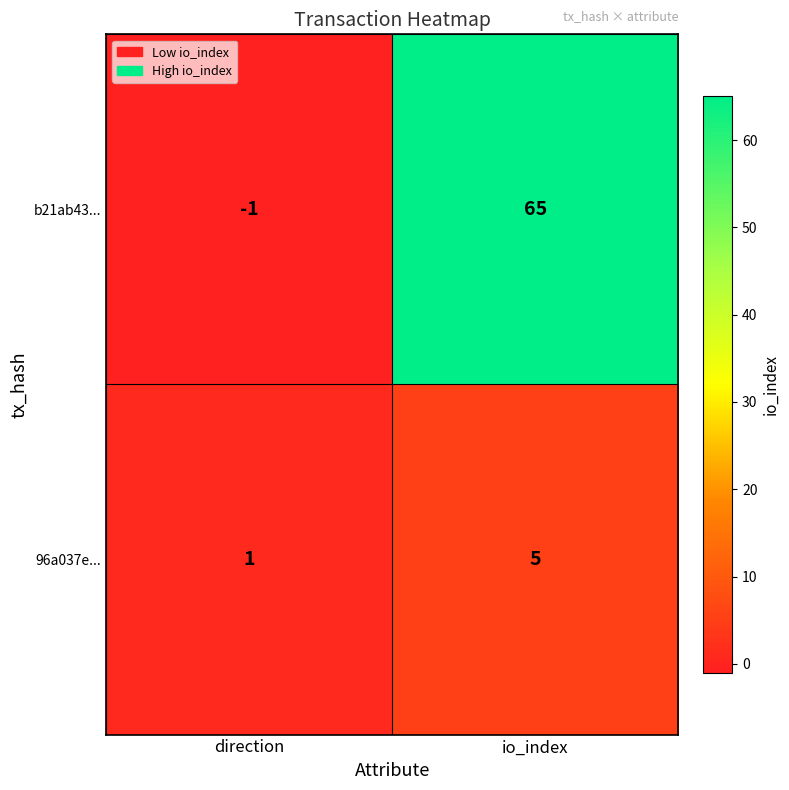

True or false: 96a037e... has a value of 2 at io_index.

False